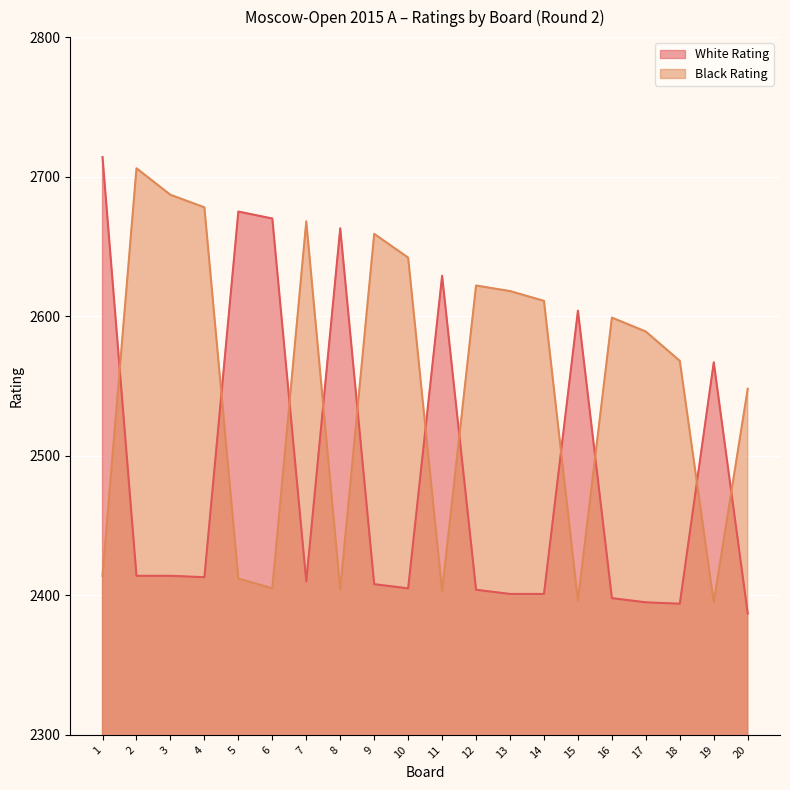

How many interior local peaks does the Black Rating series have?

5